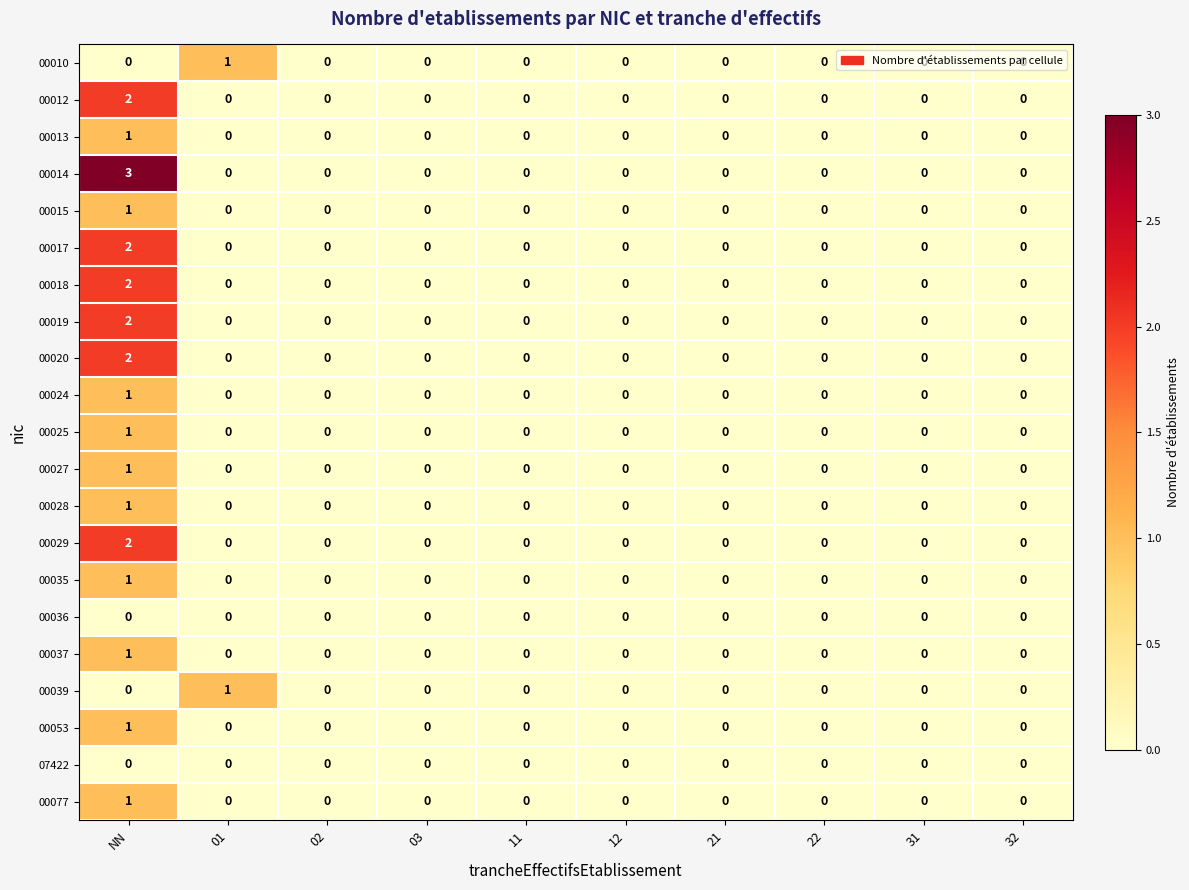

What is the greatest value displayed?

3